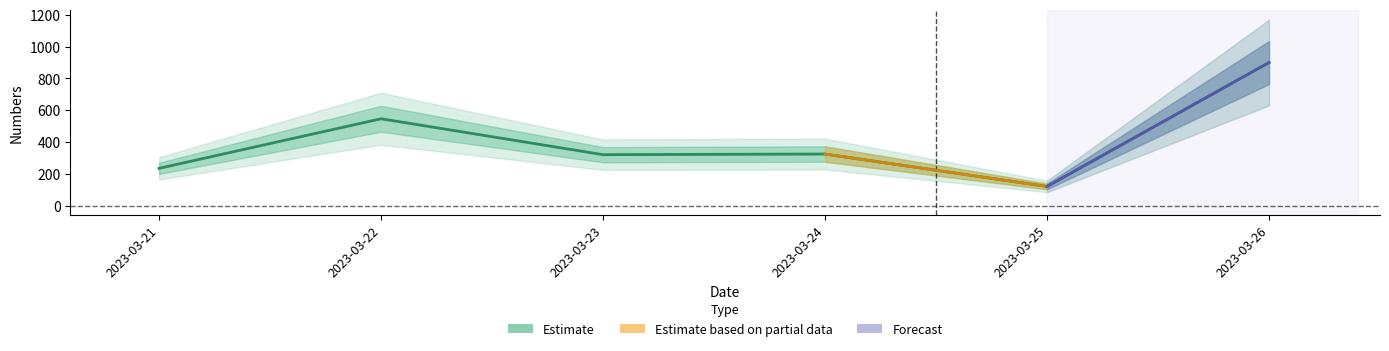

Reading left to right, extract all data points from this chart.

2023-03-21=234	2023-03-22=546	2023-03-23=320	2023-03-24=324	2023-03-25=120	2023-03-26=900